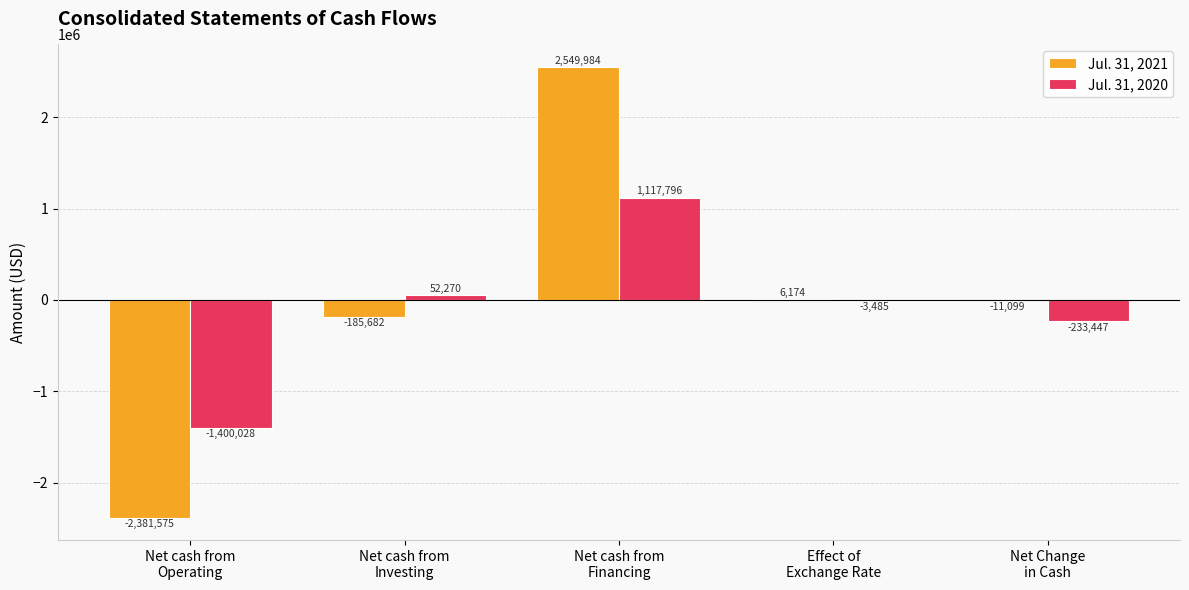

Count the number of categories in the chart.

5